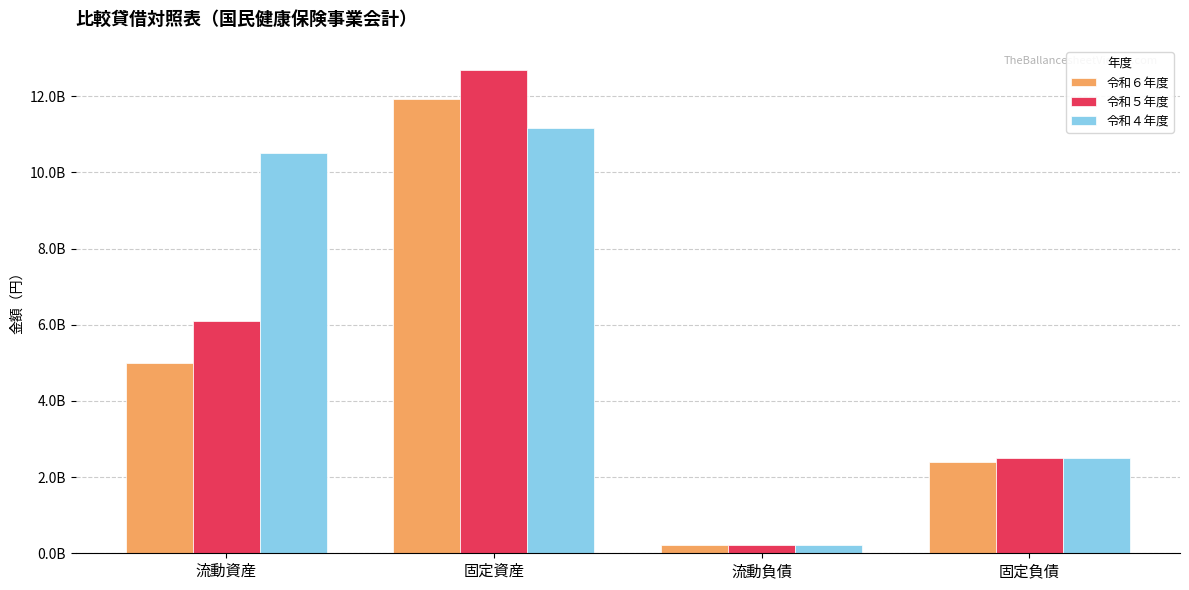

What are all the series names shown in the legend?

令和６年度, 令和５年度, 令和４年度